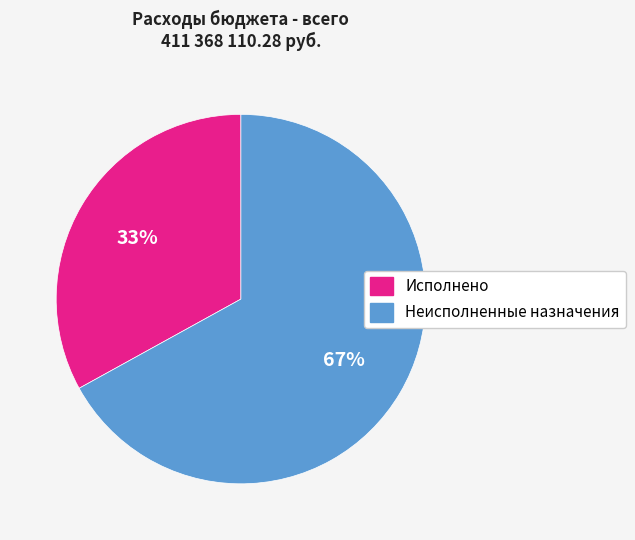

What is the largest slice in the pie chart?

Неисполненные назначения